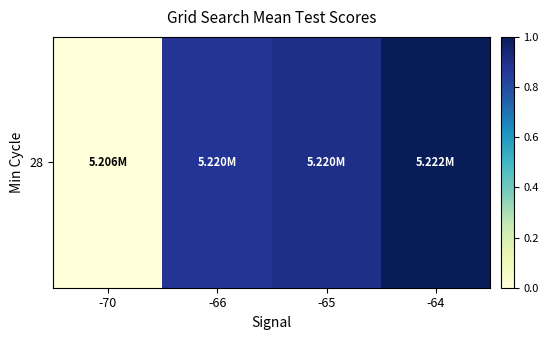

The chart shows a value of 1.0 at -64. True or false?

True